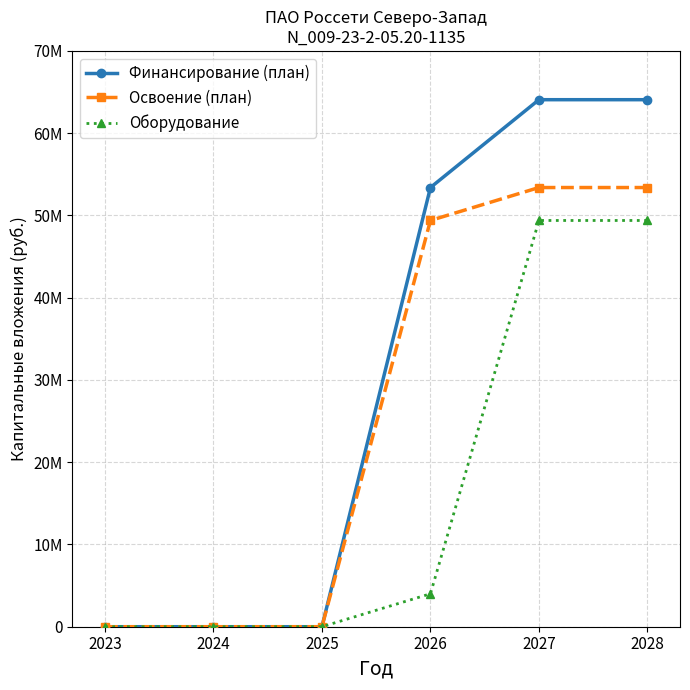

Which category has the highest value in the Освоение (план) series?

2027